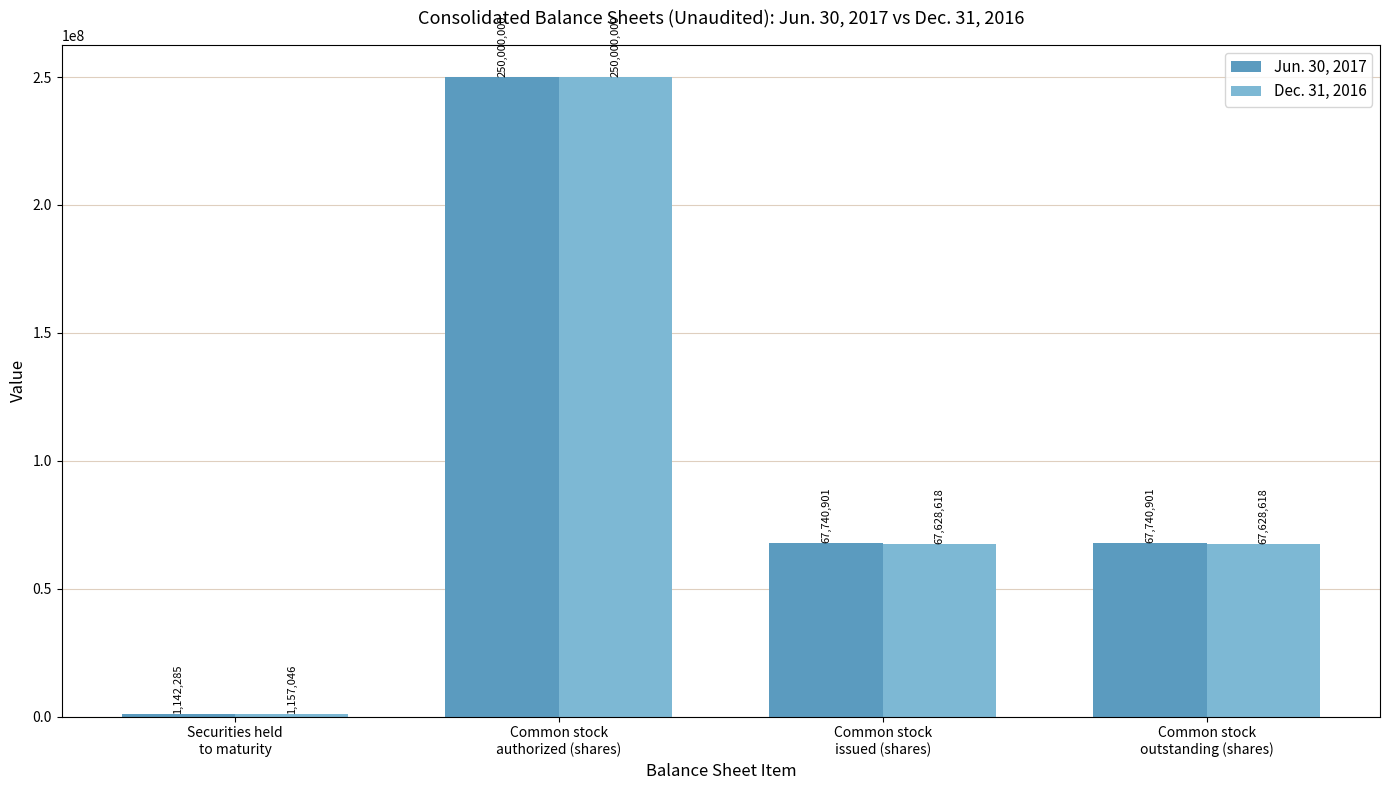

What is the difference between the highest and lowest values at Common stock
outstanding (shares)?

112283